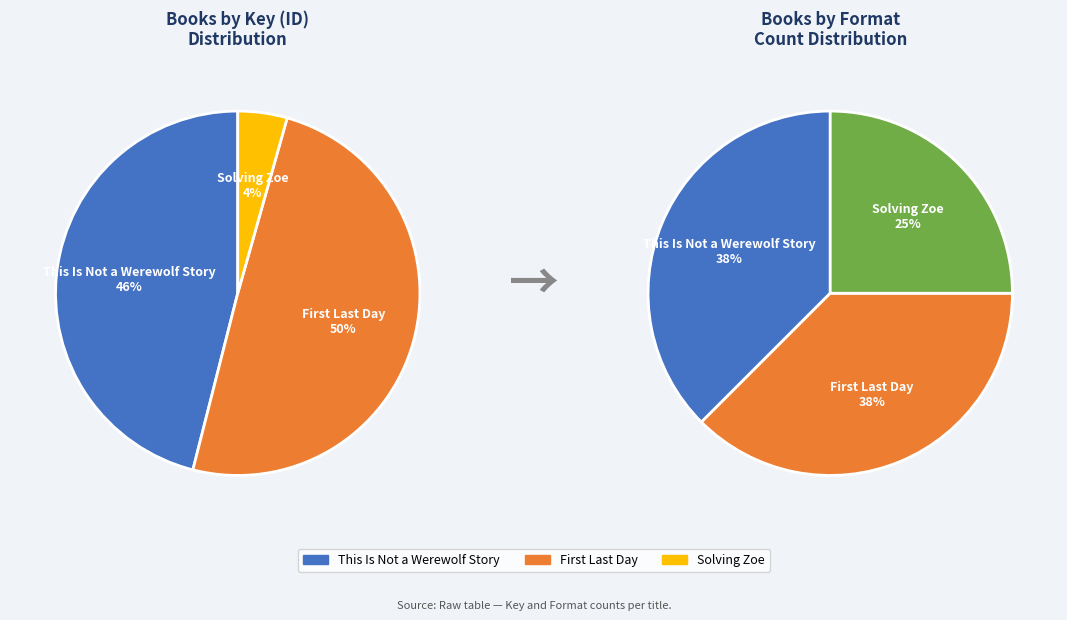

Rank the categories by value from lowest to highest.

Solving Zoe, This Is Not a Werewolf Story, First Last Day